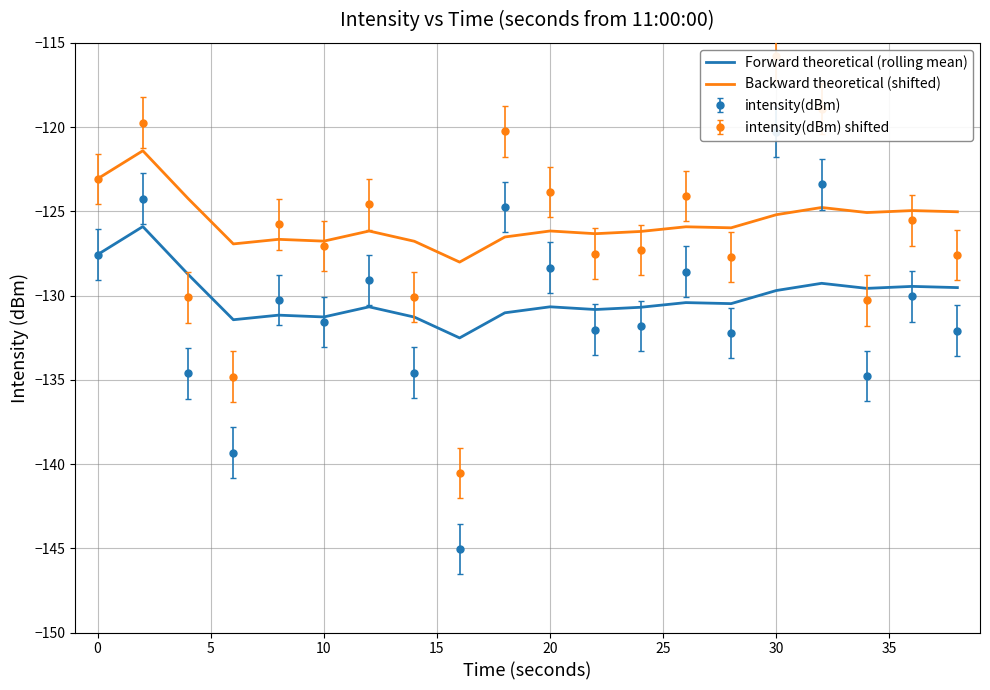

How many lines are shown in the chart?

2